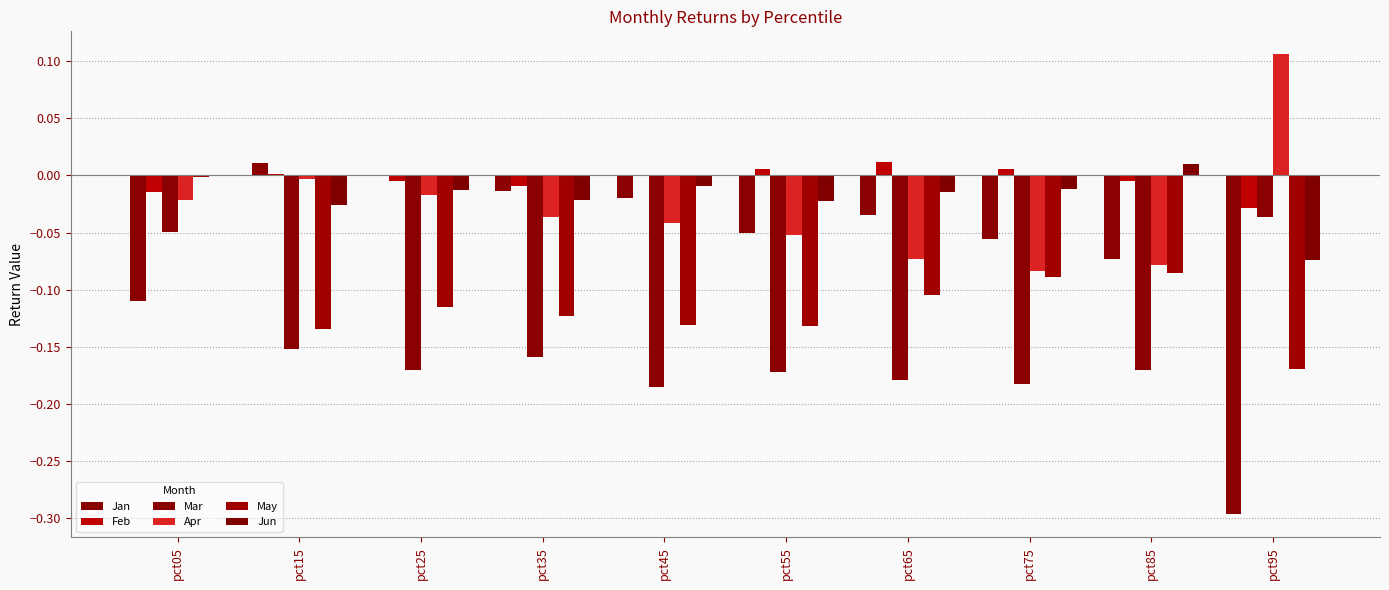

Are the bars horizontal?

No